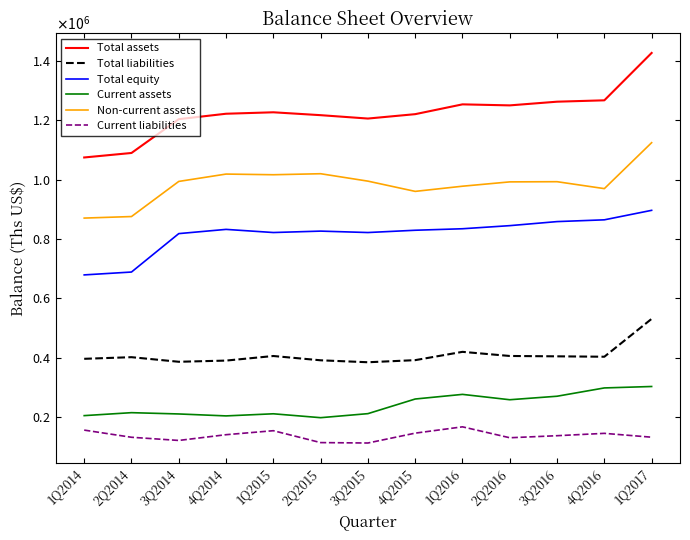

Rank the series by their maximum value, from highest to lowest.

Total assets, Non-current assets, Total equity, Total liabilities, Current assets, Current liabilities